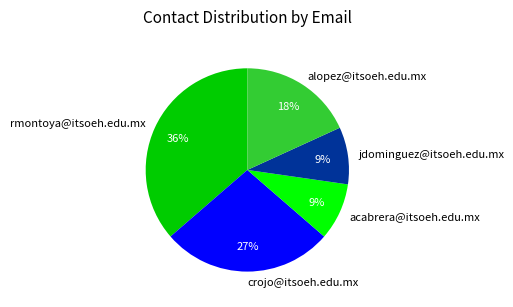

The rmontoya@itsoeh.edu.mx slice represents 36% of the pie. True or false?

True